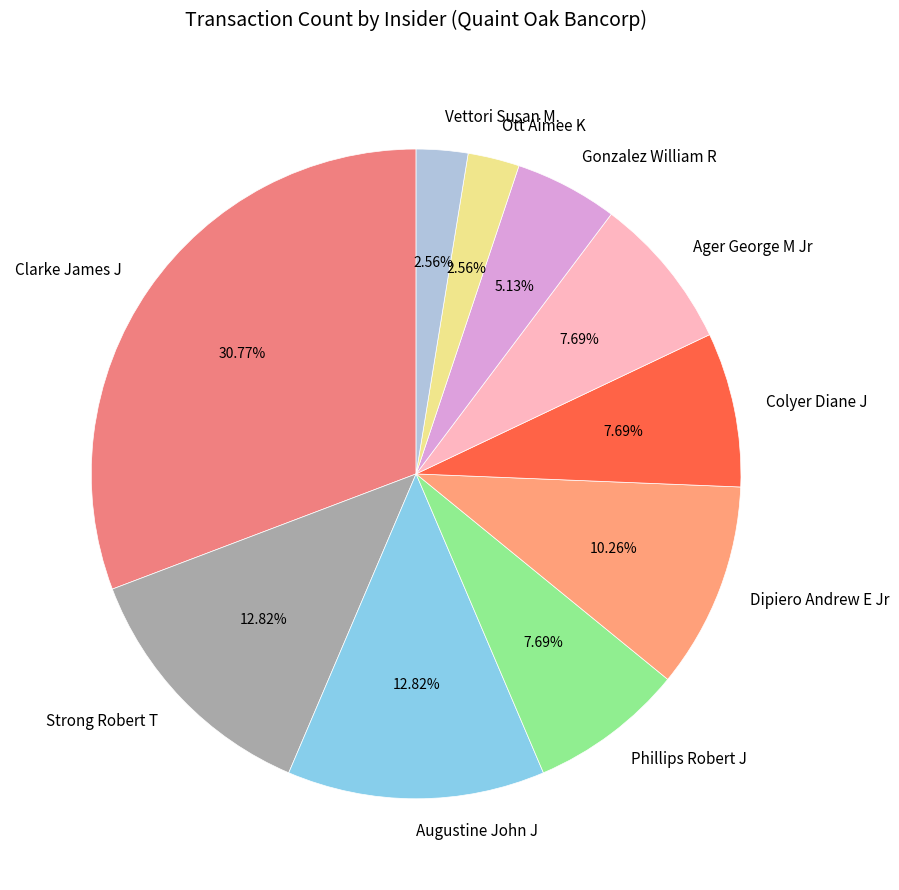

Does Phillips Robert J represent more than half of the total?

No